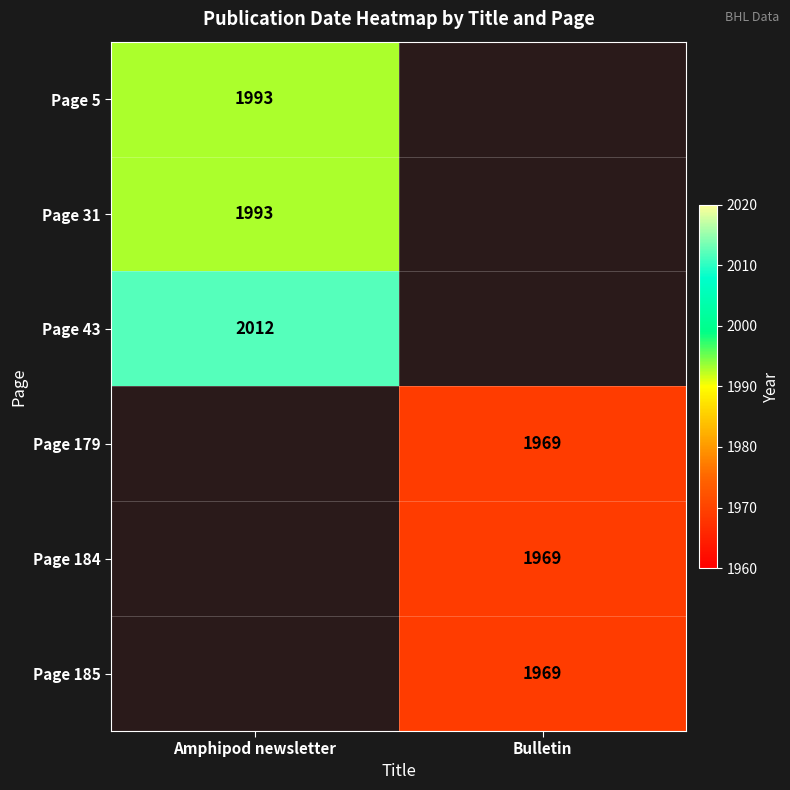

The value of Page 179 at Bulletin is 1969. True or false?

True